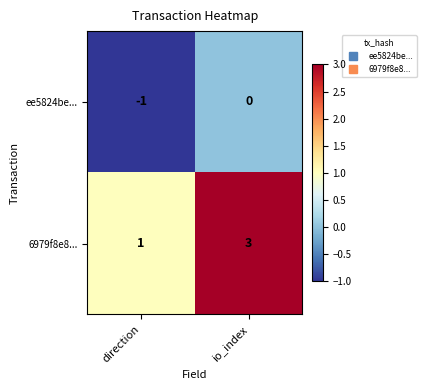

How many series are shown in this chart?

2